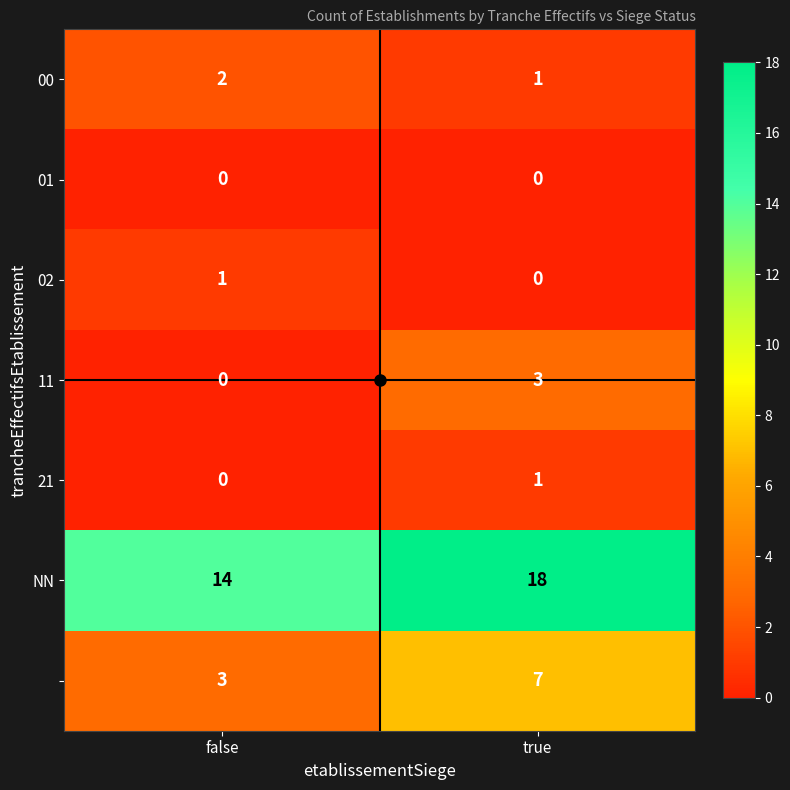

What is the spread (max minus min) of values at true?

18